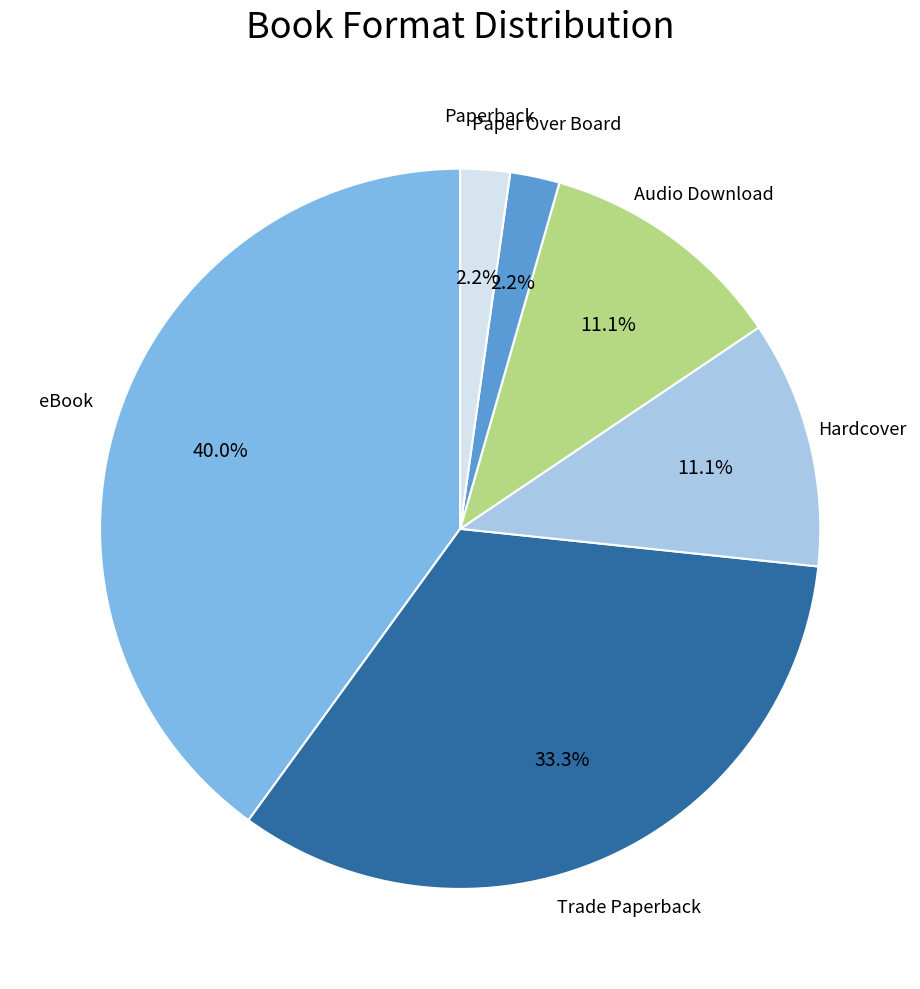

To the nearest percent, what is the difference between the largest and smallest slice percentages?

38%